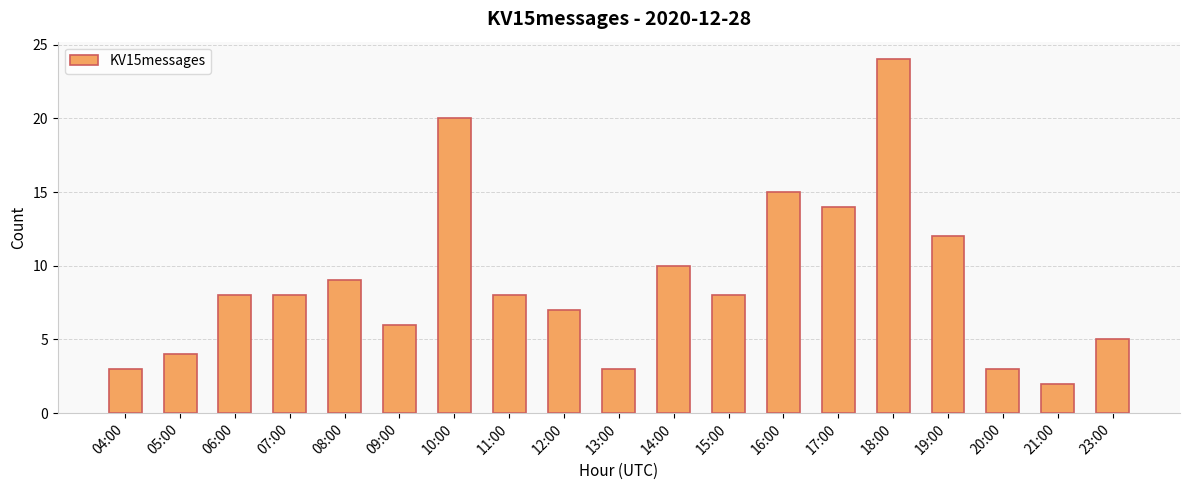

What is the difference between the maximum and minimum values?

22